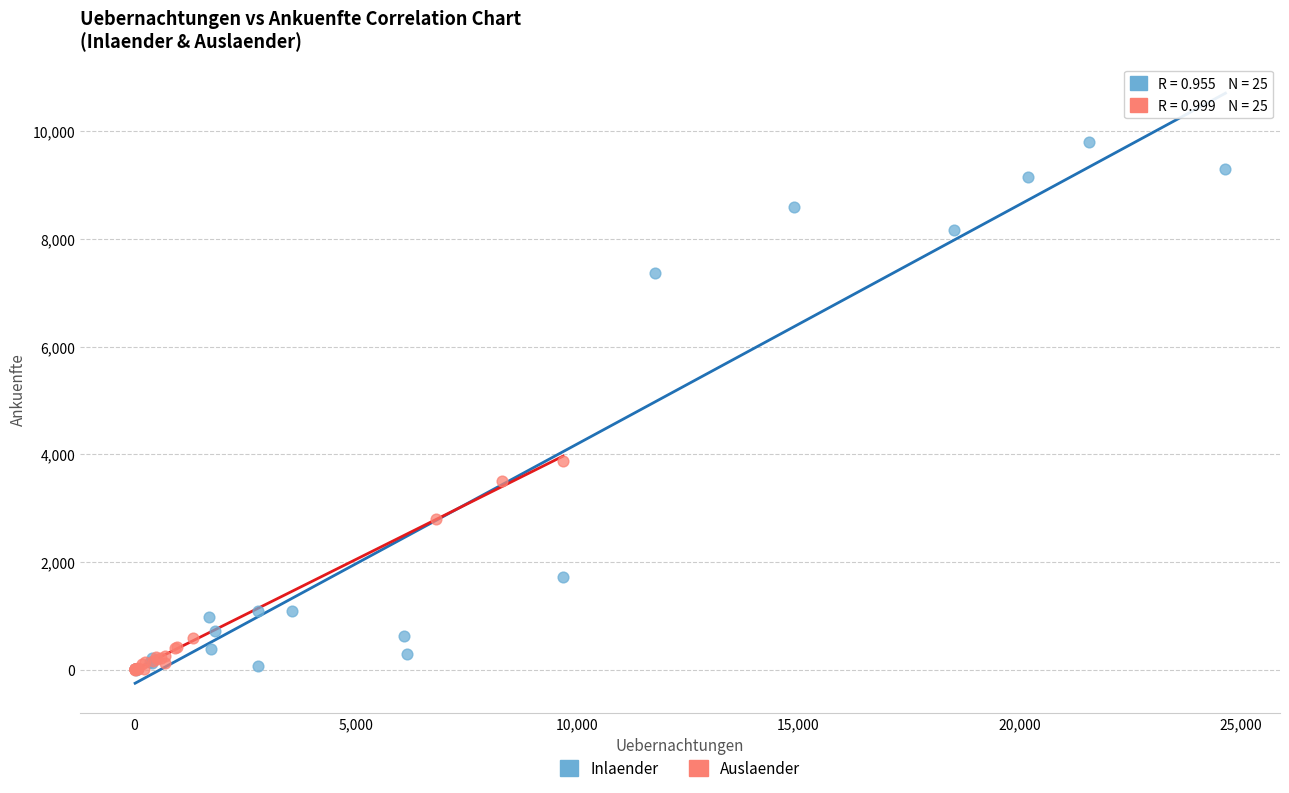

Which series contains the highest Y value?

Inlaender